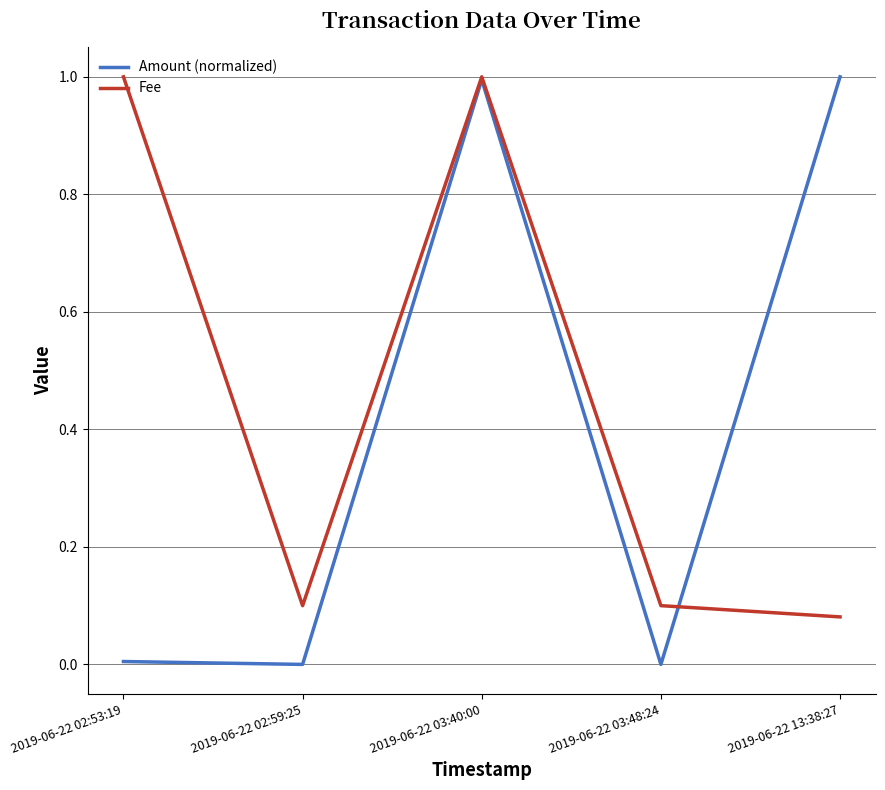

How many distinct data groups are displayed?

2